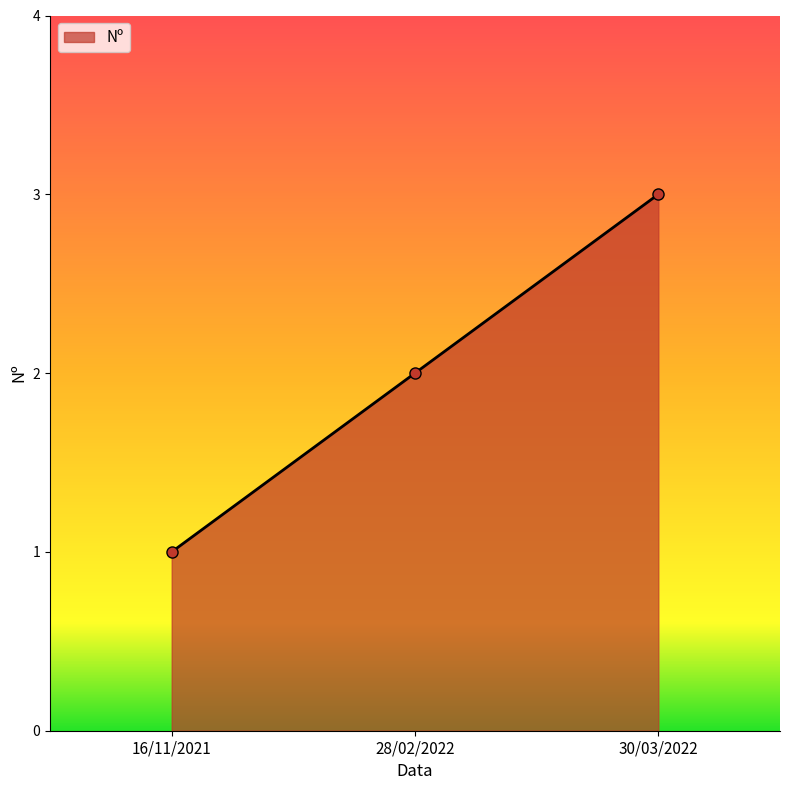

Between 16/11/2021 and 30/03/2022, which is larger?

30/03/2022